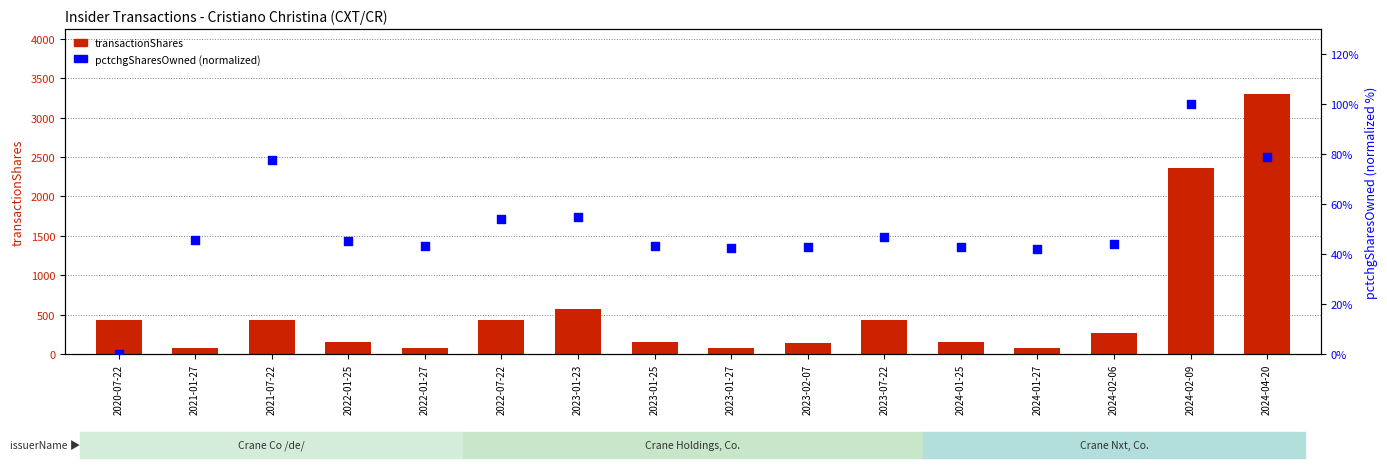

Which series reaches the maximum Y coordinate?

transactionShares